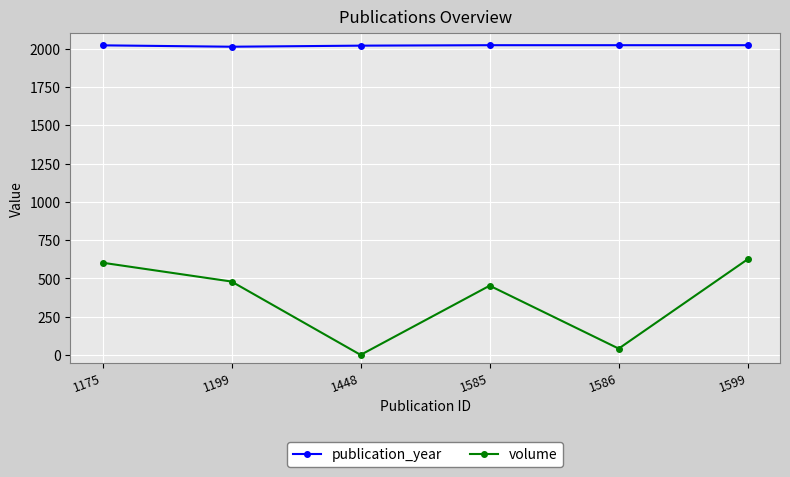

List the series in order of their peak value, lowest first.

volume, publication_year